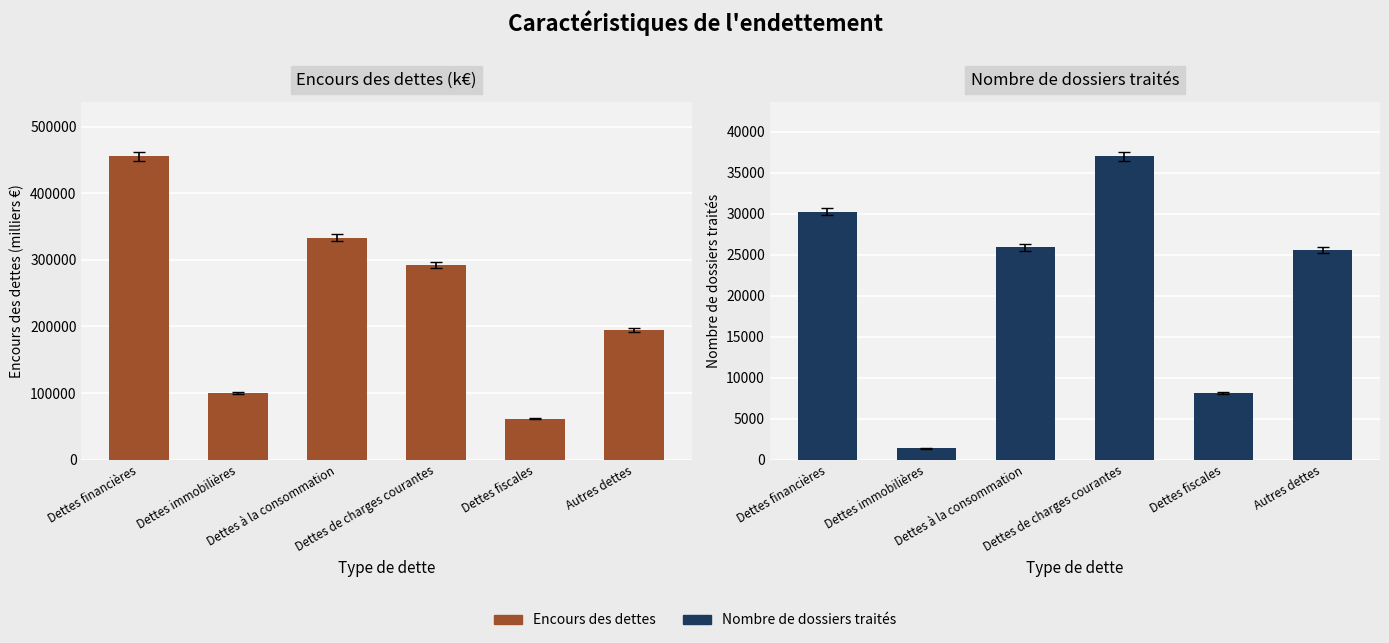

Does the chart contain any negative values?

No